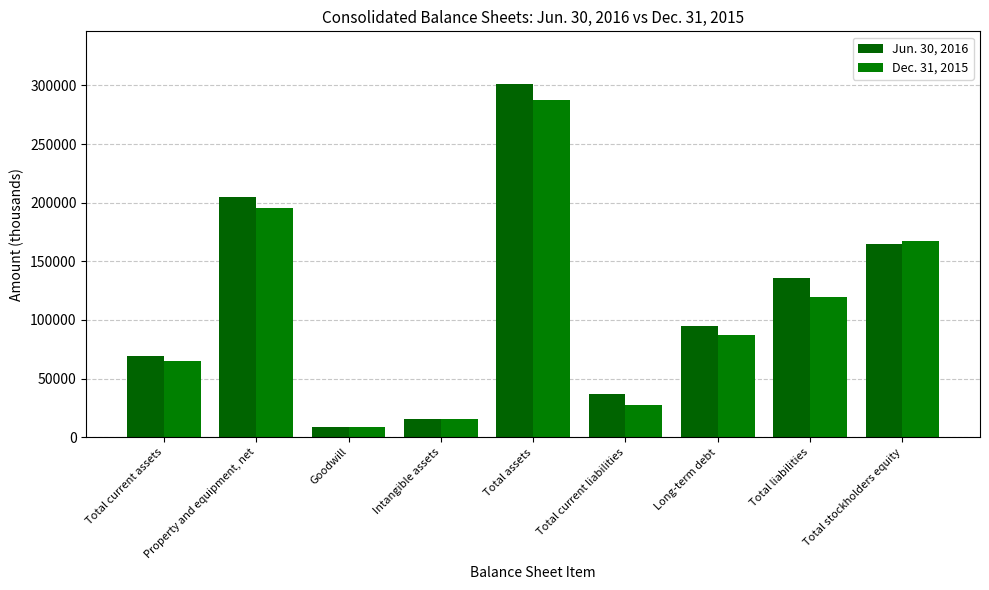

Which series has the widest spread of values?

Jun. 30, 2016